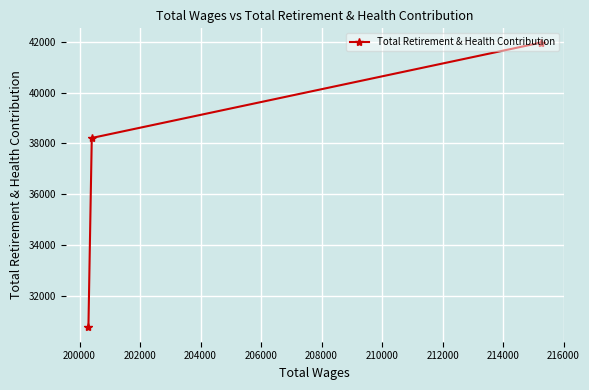

How many lines are shown in the chart?

1